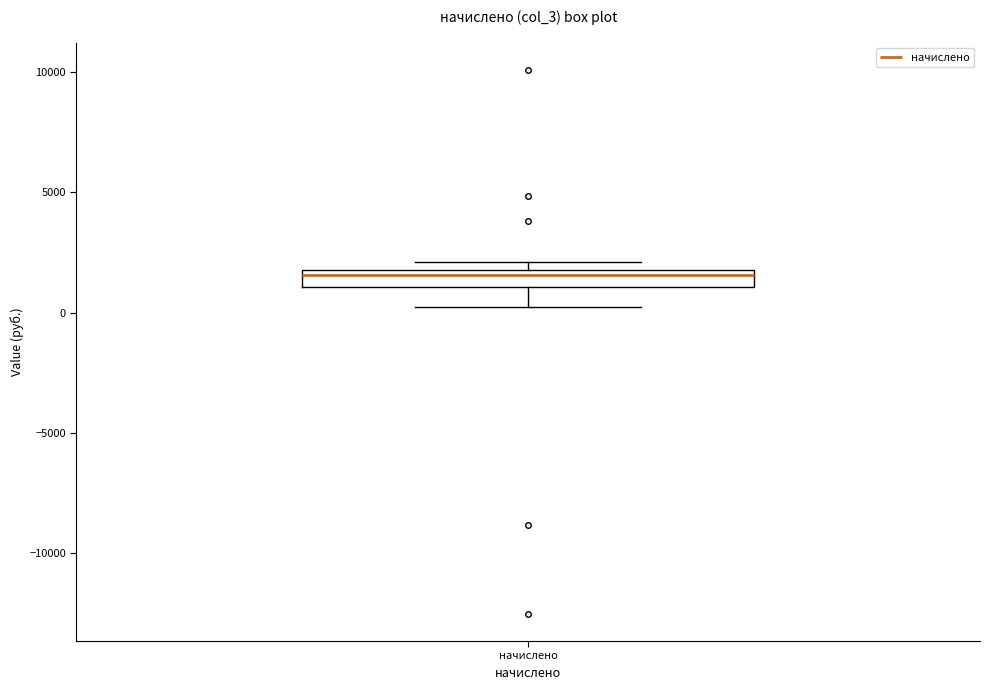

Where is the upper edge of the box for начислено on the y-axis? The values are not printed on the chart, so give them approximately, as read against the axis.

2000